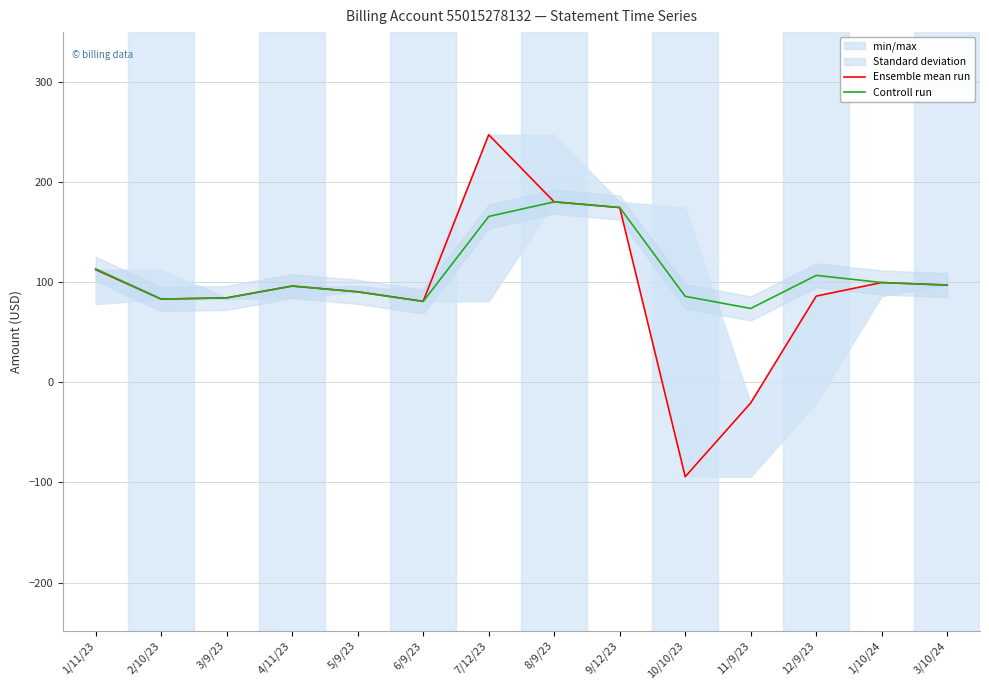

Which category has the highest value across all series?

7/12/23